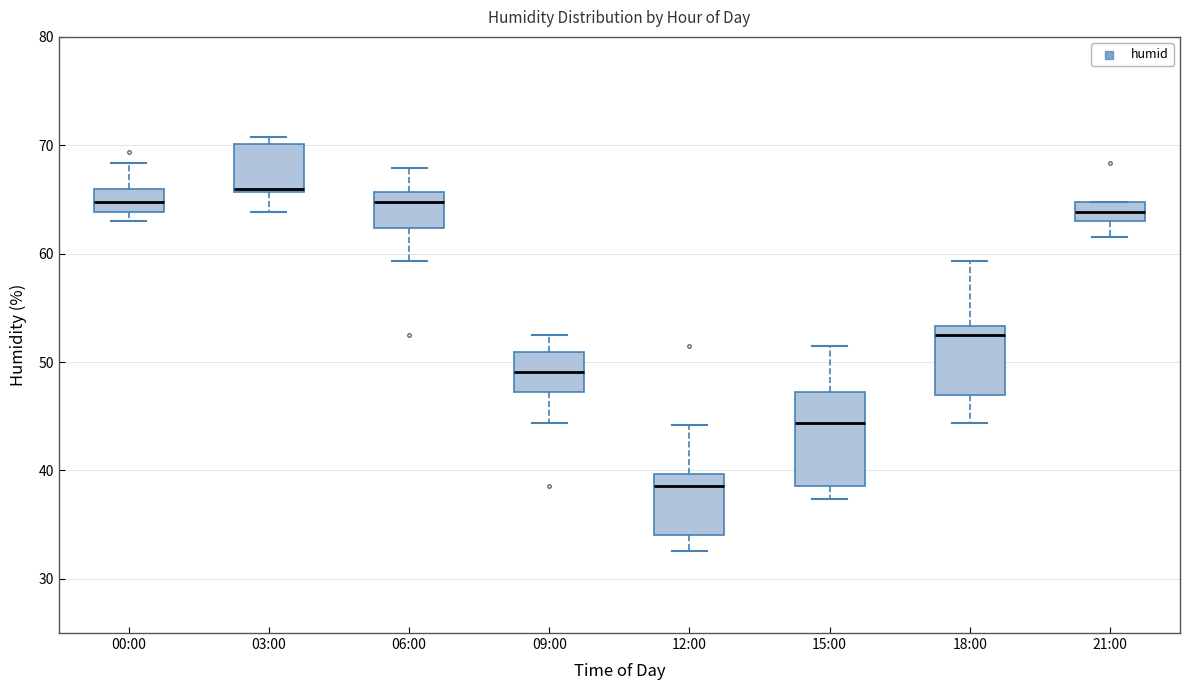

Reading left to right, read every box against the y-axis: the position of its median line, the range the box covers, and the ends of its whiskers. The values are not printed on the chart, so give them approximately, as read against the axis.

00:00: median 65, box 64 to 66, whiskers 63 to 68
03:00: median 66, box 66 to 70, whiskers 64 to 71
06:00: median 65, box 62 to 66, whiskers 59 to 68
09:00: median 49, box 47 to 51, whiskers 44 to 53
12:00: median 39, box 34 to 40, whiskers 33 to 44
15:00: median 44, box 39 to 47, whiskers 37 to 52
18:00: median 53 (just below the box's upper edge), box 47 to 53, whiskers 44 to 59
21:00: median 64, box 63 to 65, whiskers 62 to 65